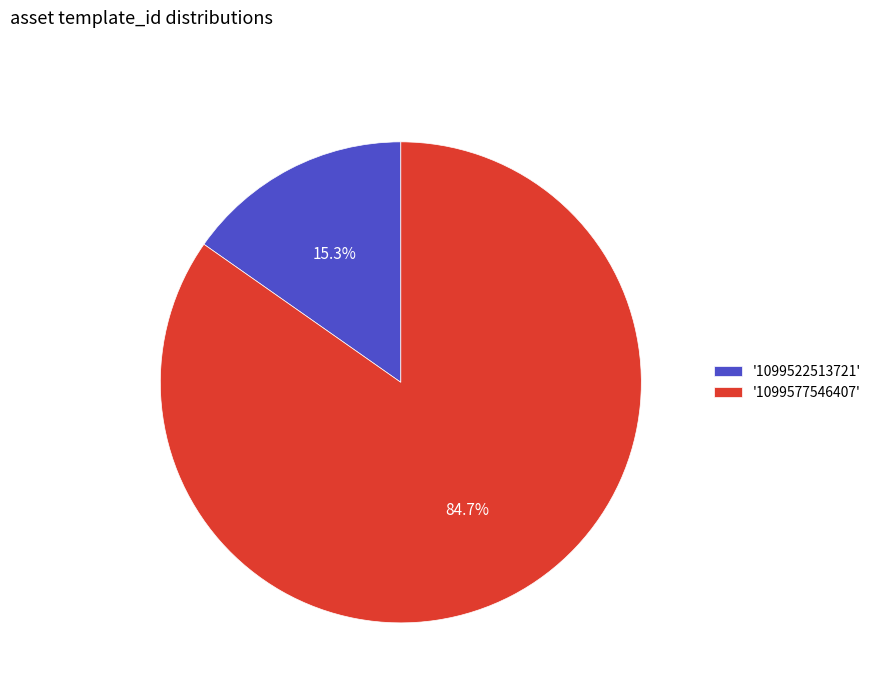

Is there any slice that represents more than half of the pie?

Yes